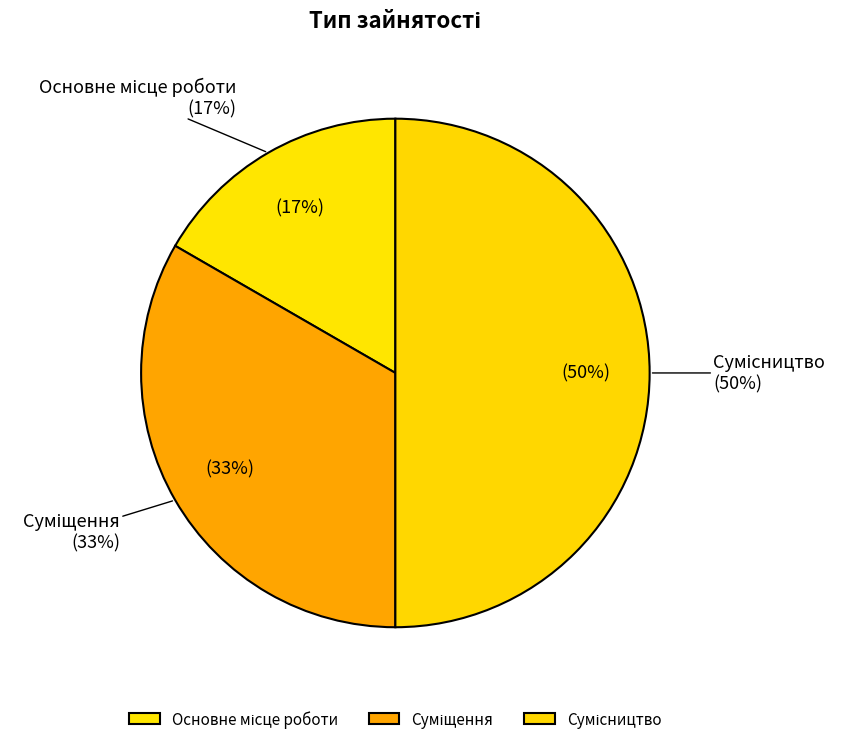

True or false: Суміщення accounts for 19% of the total.

False